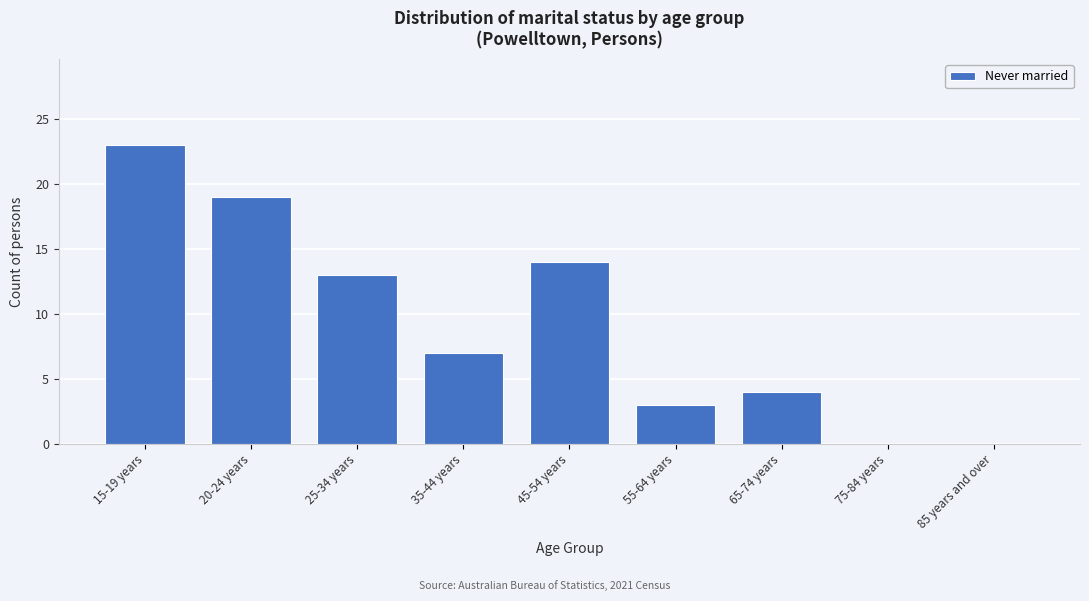

Reading left to right, extract all data points from this chart.

15-19 years=23	20-24 years=19	25-34 years=13	35-44 years=7	45-54 years=14	55-64 years=3	65-74 years=4	75-84 years=0	85 years and over=0